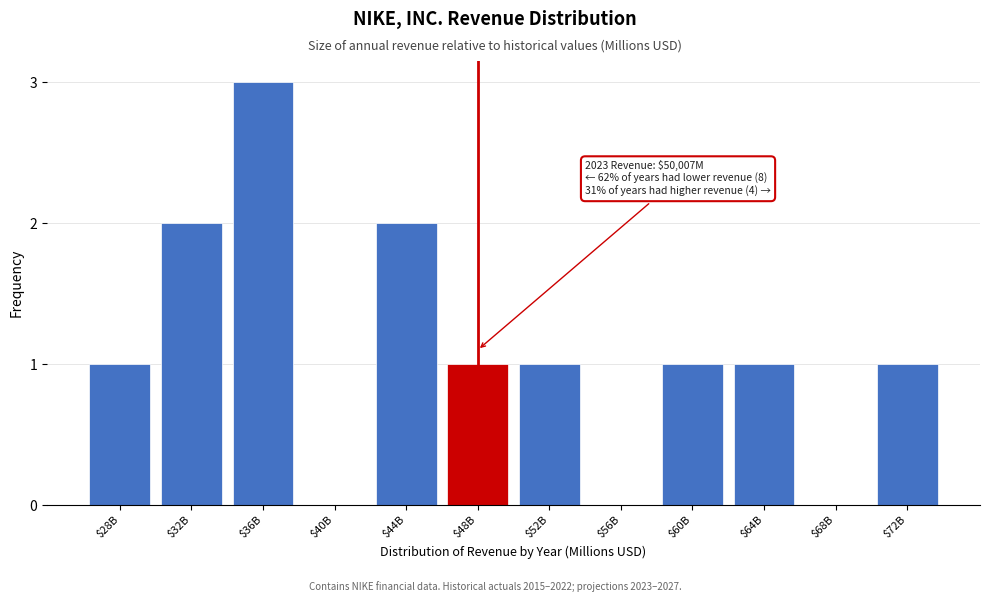

What is the maximum value shown in the chart?

3